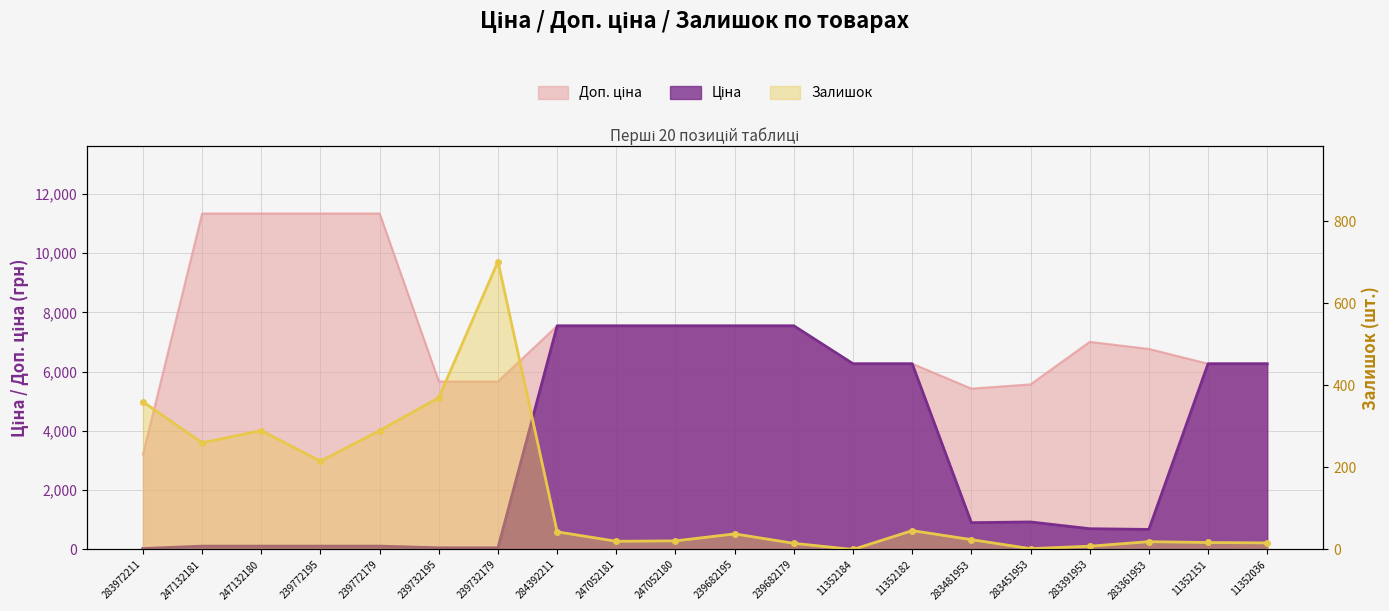

At which label is Залишок closest to 351?

283972211